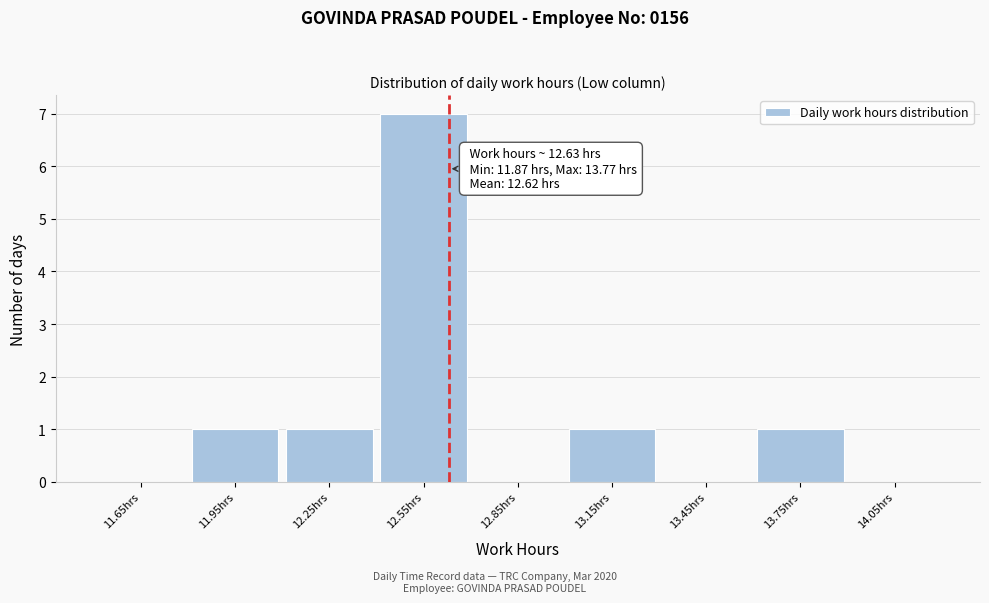

Over which range of the x-axis is the bar tallest?

12.4 to 12.7